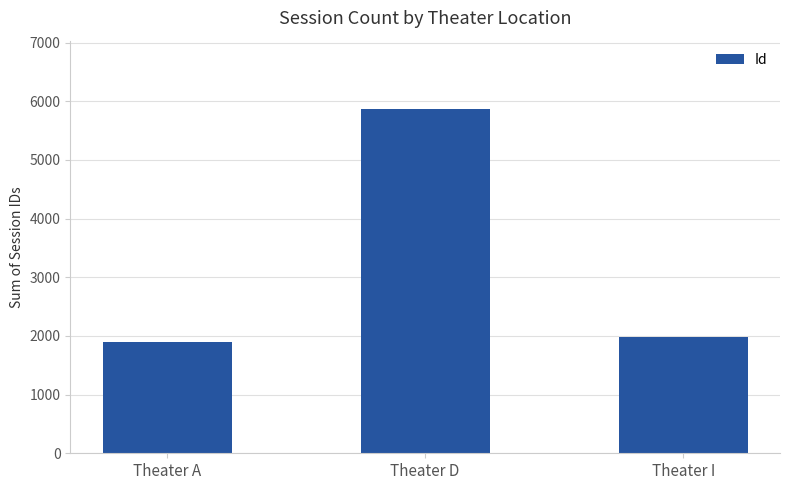

Between Theater A and Theater D, which is larger?

Theater D